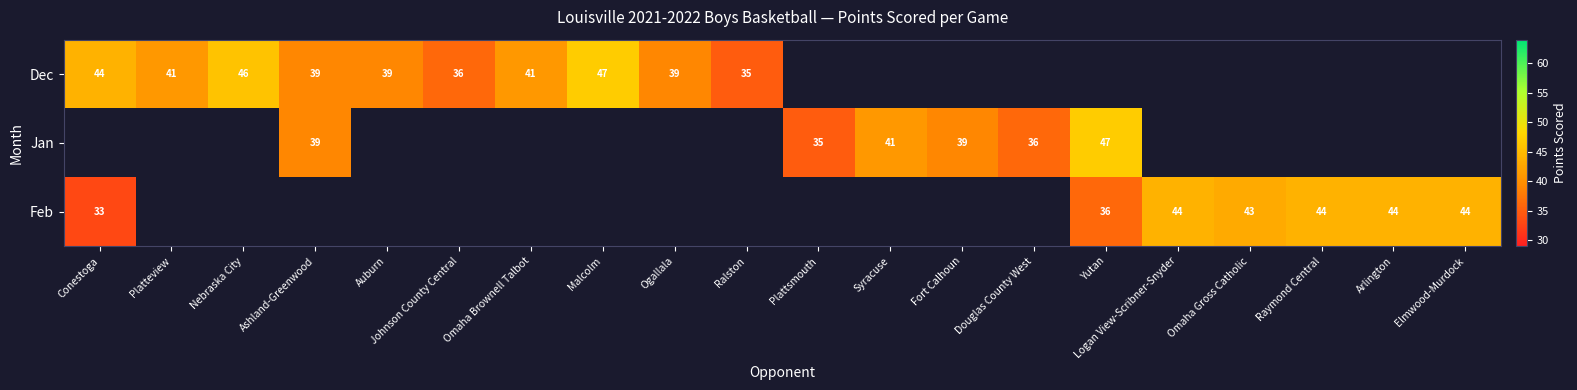

How many categories are shown in the chart?

20